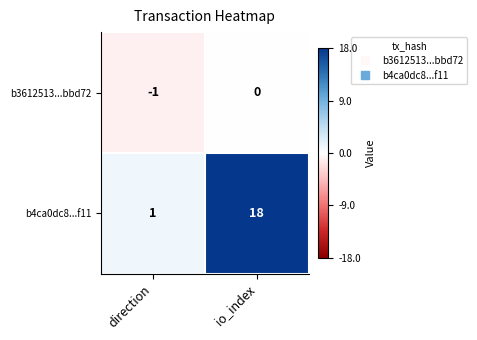

What is the sum of all b4ca0dc8...f11 values?

19